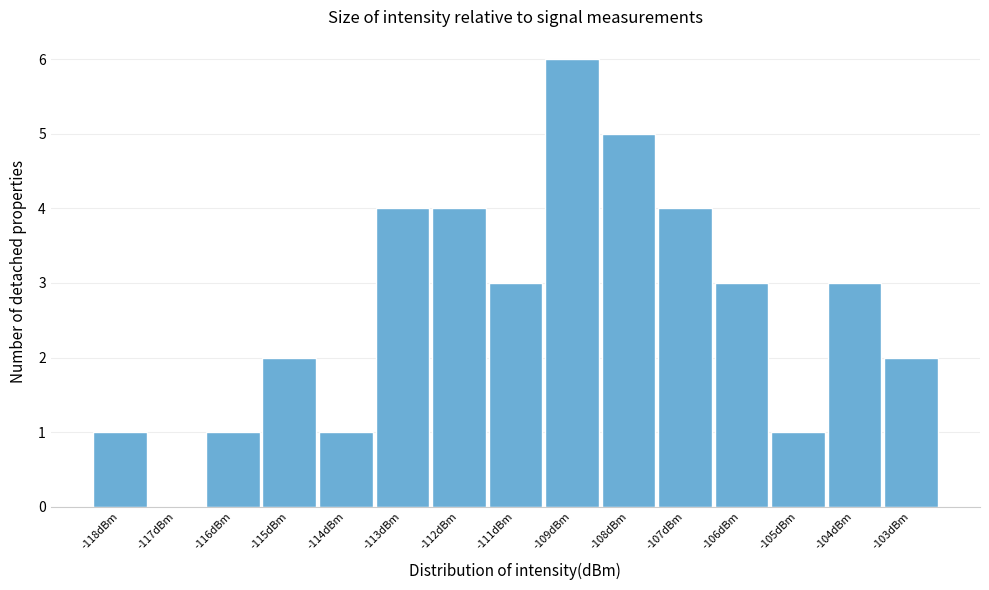

Reading left to right, extract all data points from this chart.

-118dBm=1	-117dBm=0	-116dBm=1	-115dBm=2	-114dBm=1	-113dBm=4	-112dBm=4	-111dBm=3	-109dBm=6	-108dBm=5	-107dBm=4	-106dBm=3	-105dBm=1	-104dBm=3	-103dBm=2